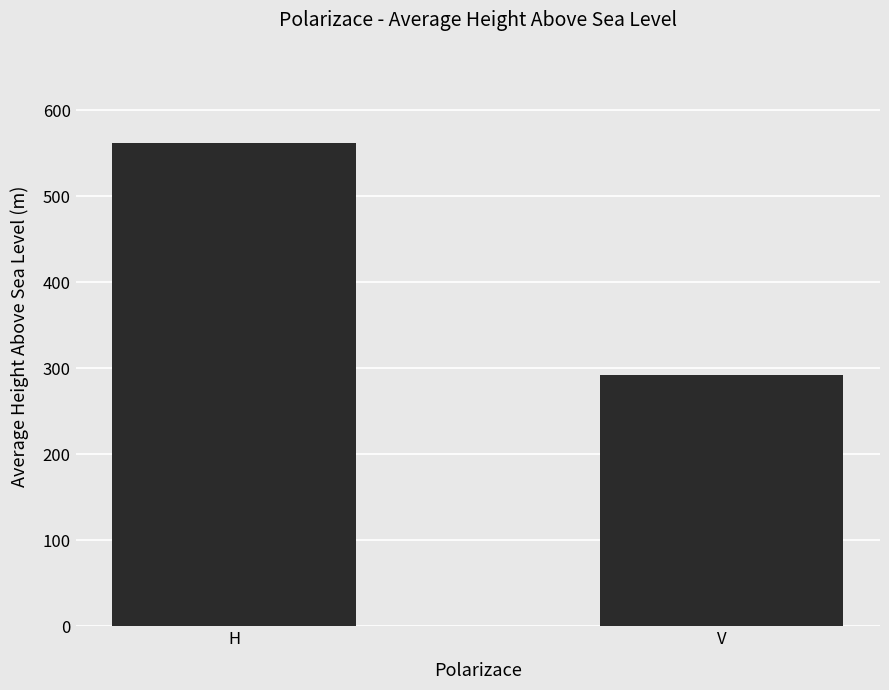

What is the label of the 1st bar from the left?

H